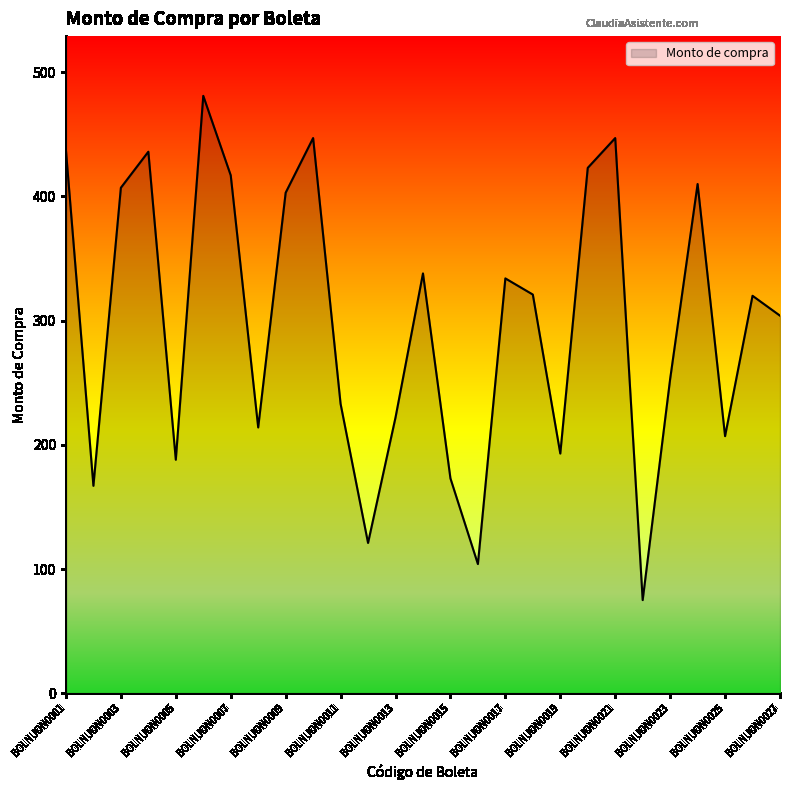

What is the difference between the maximum and minimum values?

406